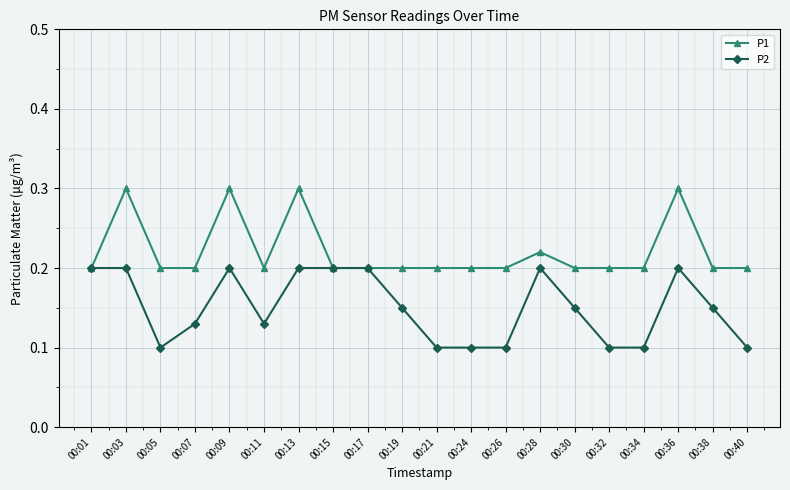

True or false: P1 has a value of 0.2 at 00:32.

True